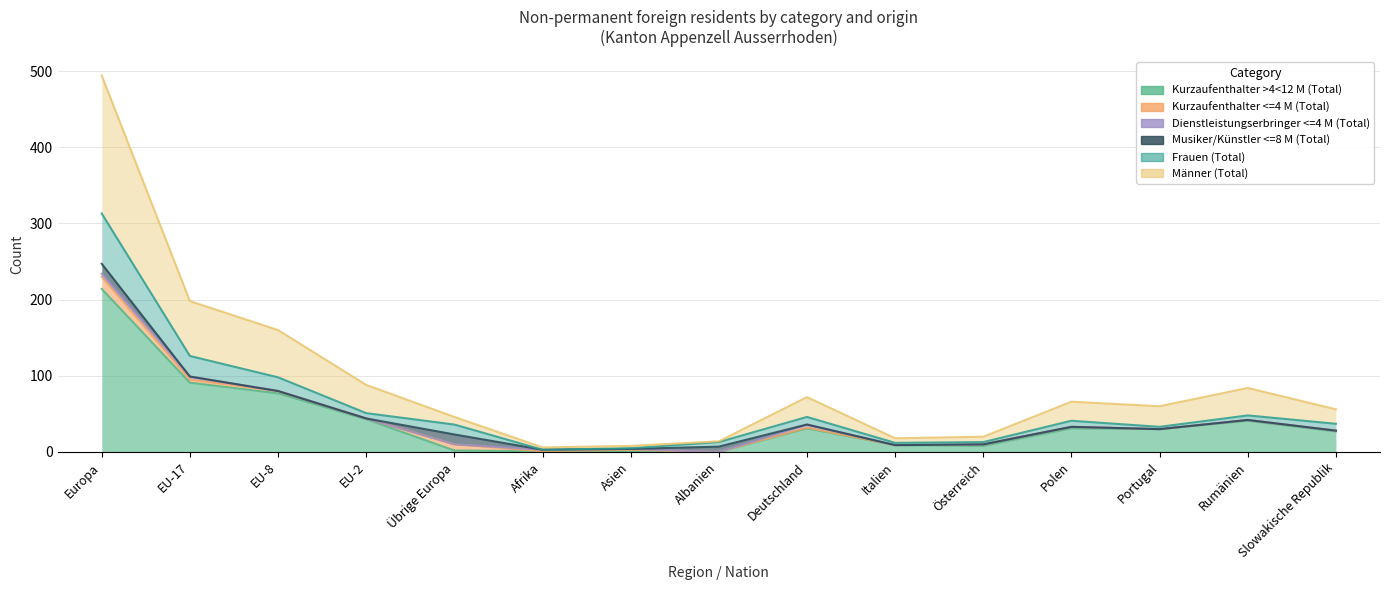

What is the approximate value of Frauen (Total) at Portugal, to the nearest 5?

35